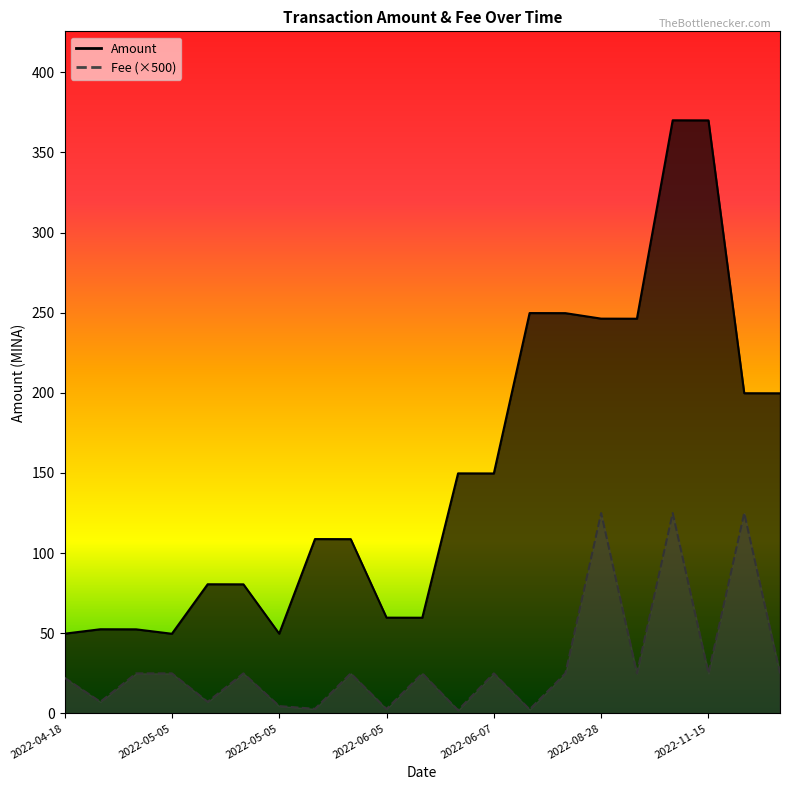

True or false: Fee and Amount cross at least once.

False